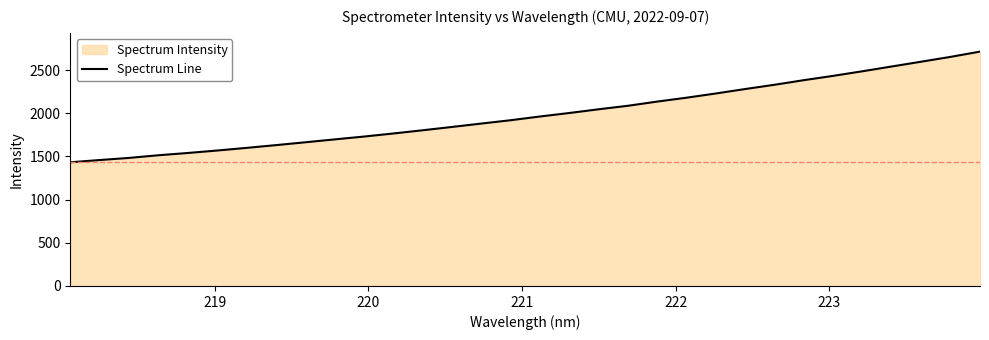

What is the value of the 17th point from the left?

1963.1